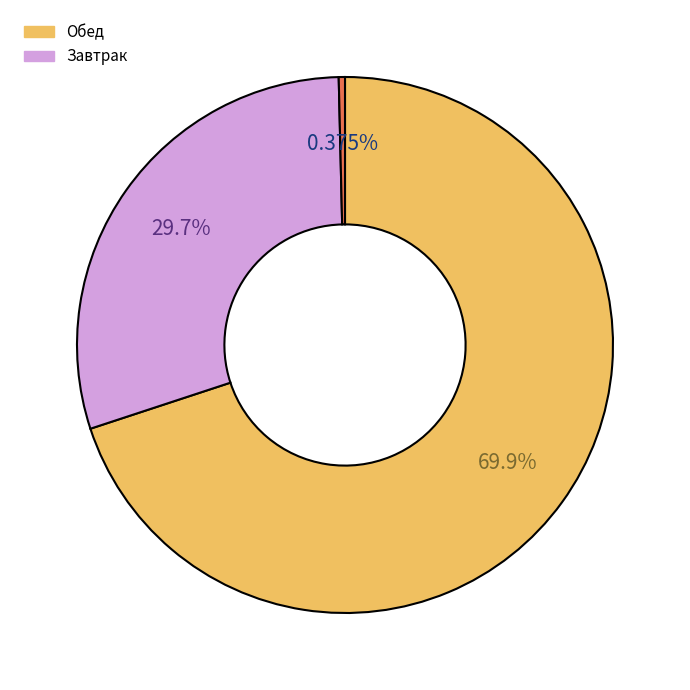

Does any single category account for the majority?

Yes